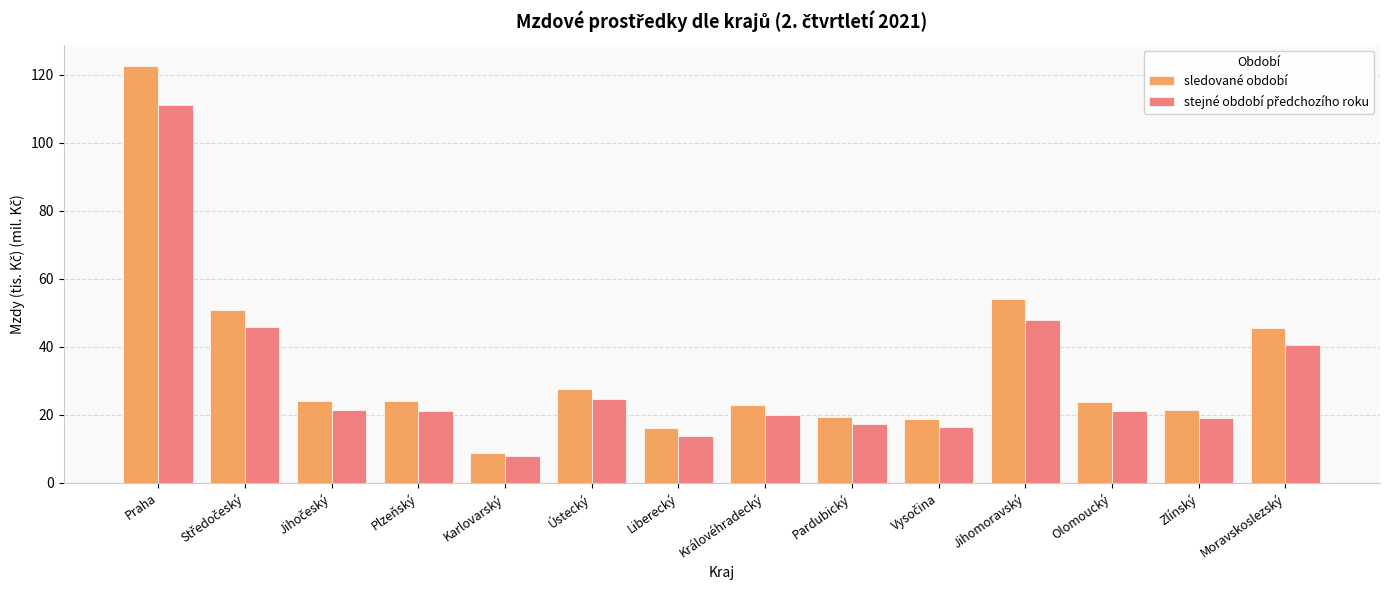

What is the total value across all series at Olomoucký?

44.9